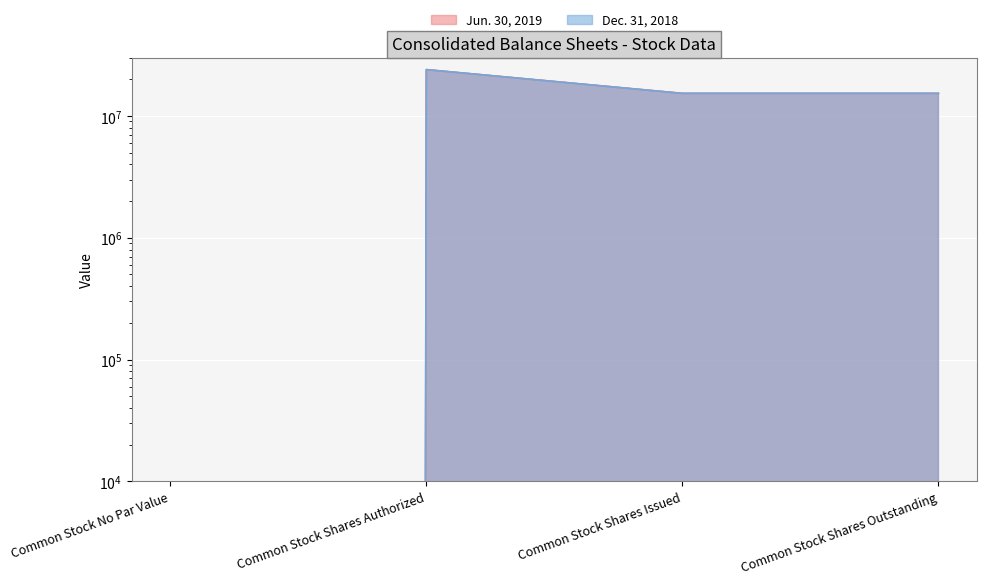

What is the maximum value shown in the chart?

24000000